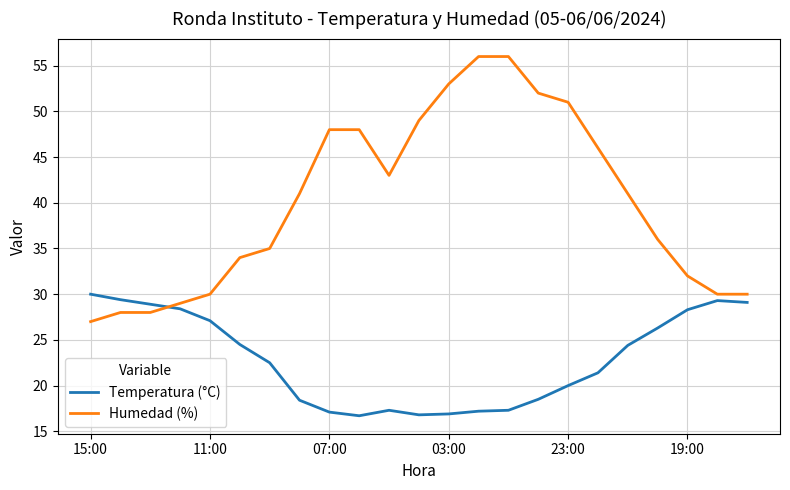

Which series has the largest total across all categories?

Humedad (%)